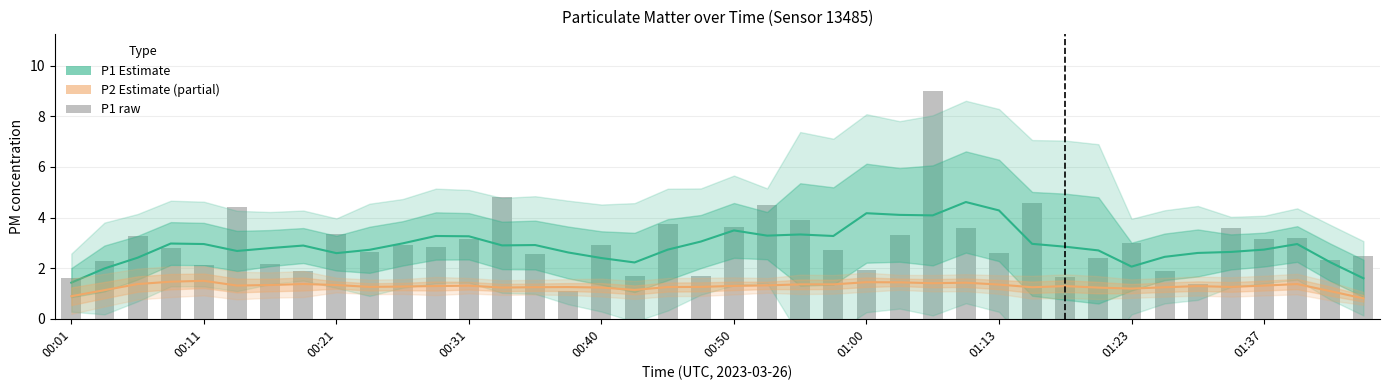

What is the maximum value for P1 estimate?

4.6